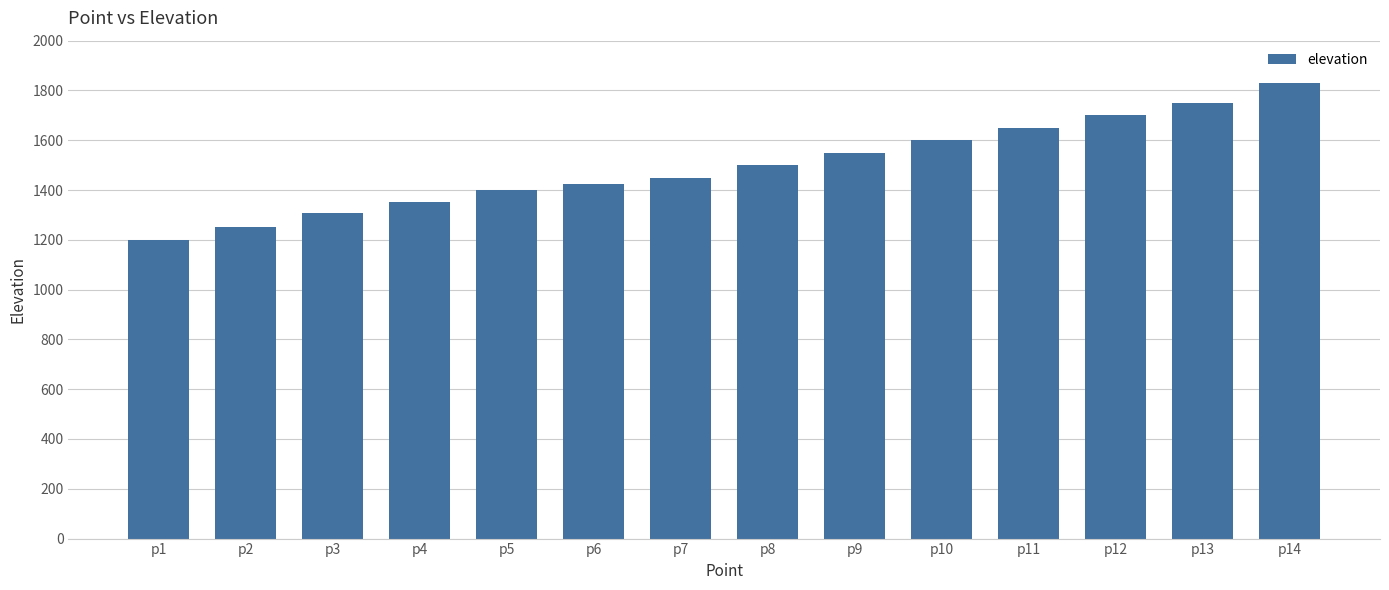

Reading left to right, what are all the values shown in this chart?

p1=1200	p2=1250	p3=1307	p4=1350	p5=1400	p6=1425	p7=1450	p8=1500	p9=1550	p10=1600	p11=1650	p12=1700	p13=1750	p14=1830